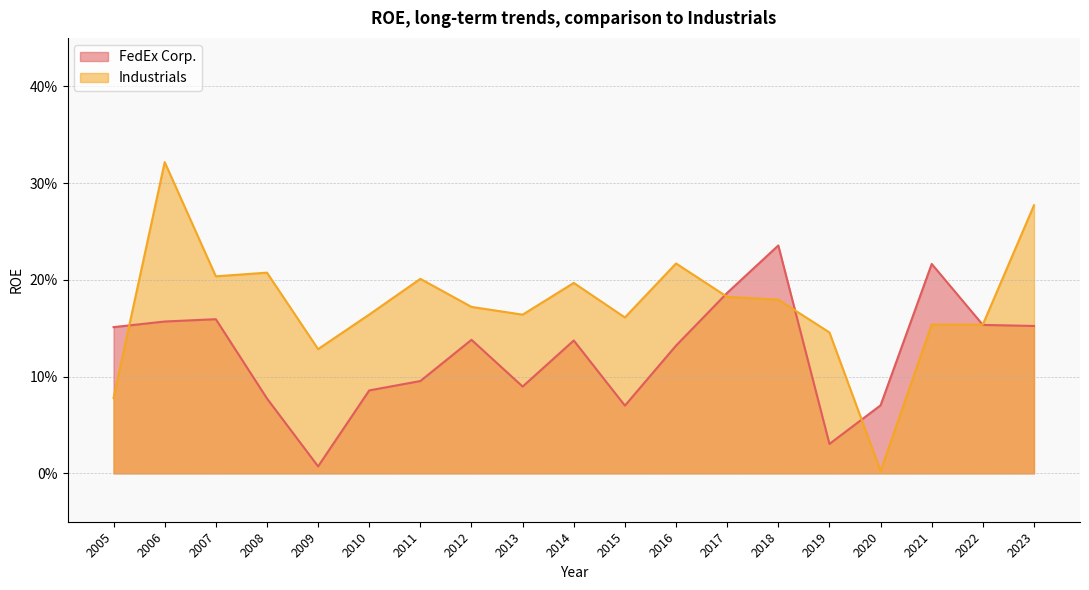

Reading left to right, list all the values displayed in this chart.

FedEx Corp.: 0.2	0.2	0.2	0.1	0.0	0.1	0.1	0.1	0.1	0.1	0.1	0.1	0.2	0.2	0.0	0.1	0.2	0.2	0.2
Industrials: 0.1	0.3	0.2	0.2	0.1	0.2	0.2	0.2	0.2	0.2	0.2	0.2	0.2	0.2	0.1	0.0	0.2	0.2	0.3